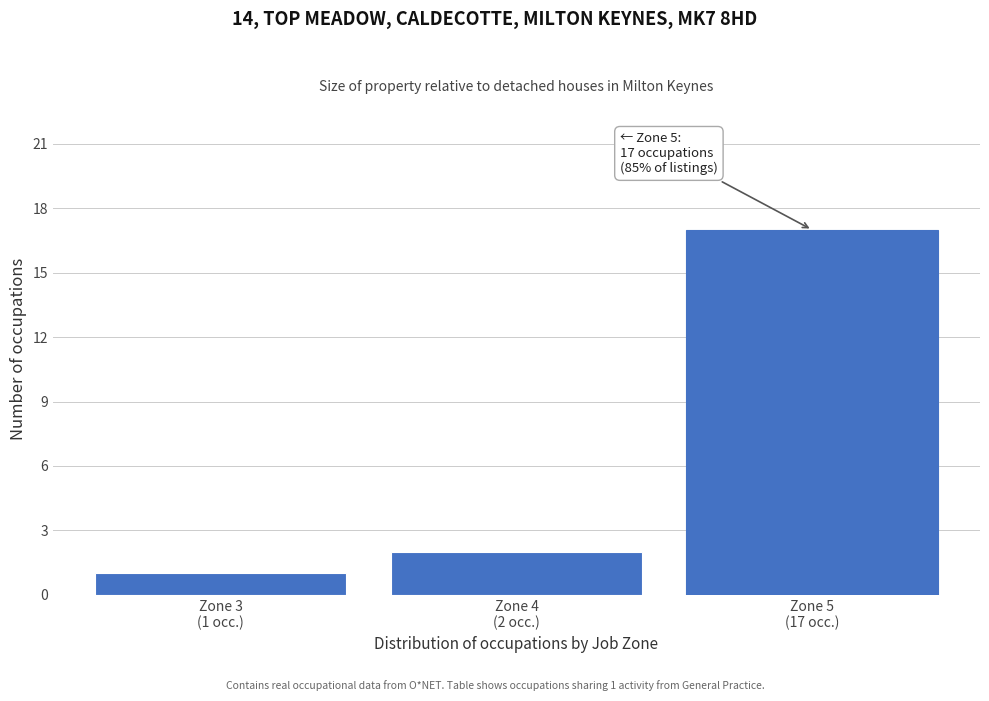

Reading left to right, list all the values displayed in this chart.

1	2	17